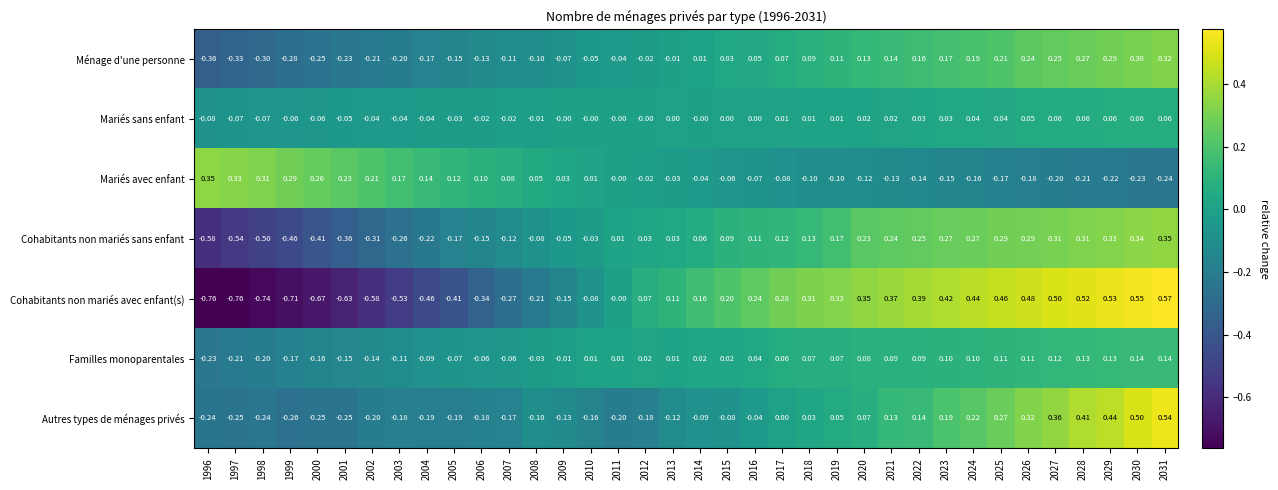

Which series has the largest total across all categories?

Mariés avec enfant